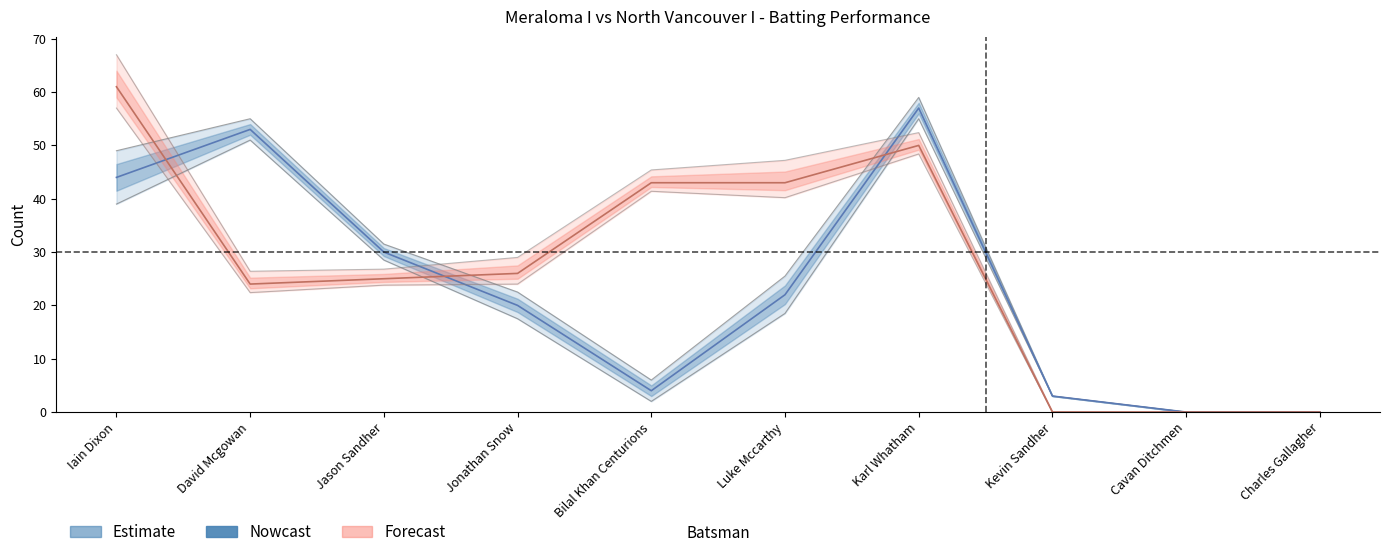

The value of Balls at Iain Dixon is 49.0. True or false?

True